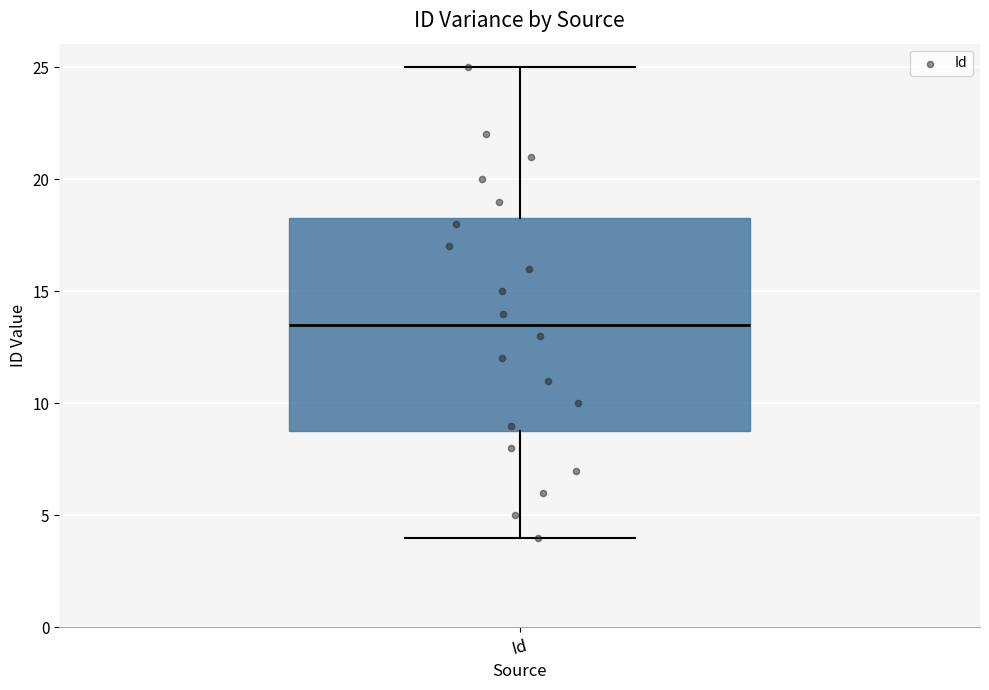

Transcribe this box plot: give where the median line is, the range the box spans, and where the two whiskers end, as read against the y-axis. The values are not printed on the chart, so give them approximately, as read against the axis.

median 13.5, box 9.0 to 18.5, whiskers 4.0 to 25.0